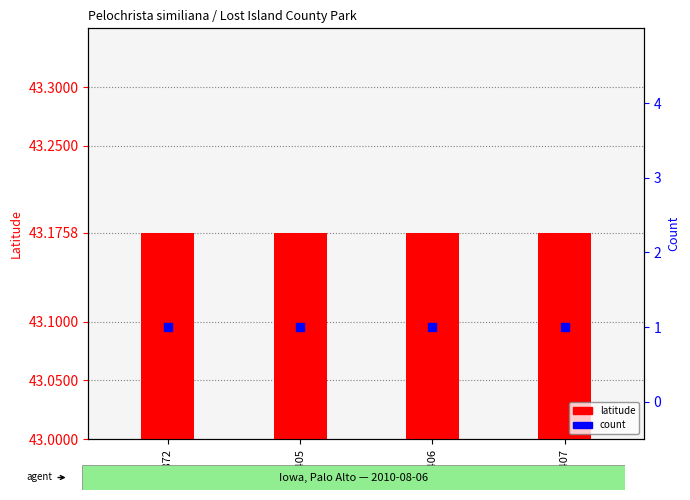

Which series contains the lowest Y value?

count